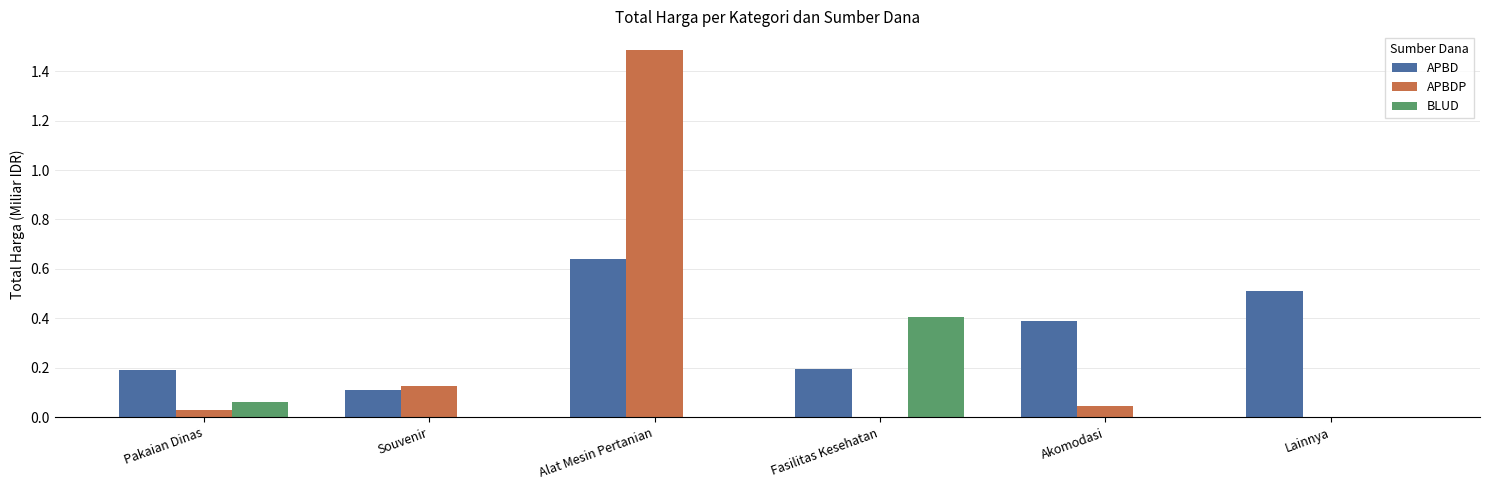

Is it true that APBDP equals 1.5 at Alat Mesin Pertanian?

True